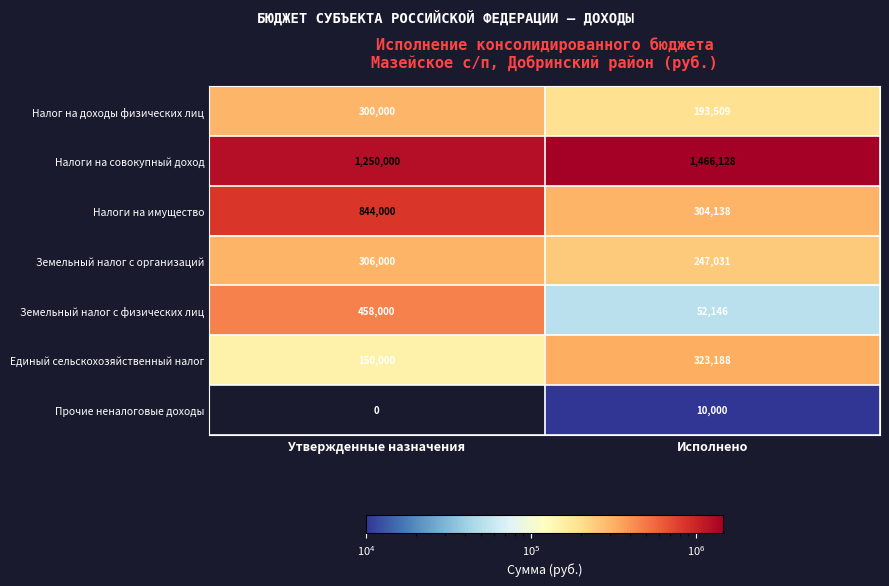

Reading left to right, list all the values displayed in this chart.

Налог на доходы физических лиц: Утвержденные назначения=300000	Исполнено=193509
Налоги на совокупный доход: Утвержденные назначения=1250000	Исполнено=1466128
Налоги на имущество: Утвержденные назначения=844000	Исполнено=304138
Земельный налог с организаций: Утвержденные назначения=306000	Исполнено=247031
Земельный налог с физических лиц: Утвержденные назначения=458000	Исполнено=52146
Единый сельскохозяйственный налог: Утвержденные назначения=150000	Исполнено=323188
Прочие неналоговые доходы: Утвержденные назначения=0	Исполнено=10000